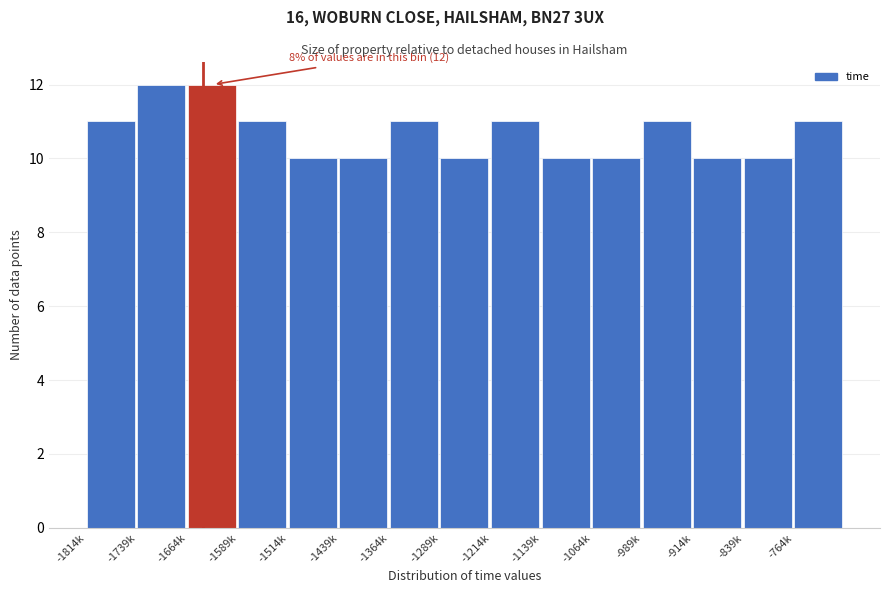

Reading left to right, extract all data points from this chart.

-1814k=11	-1739k=12	-1664k=12	-1589k=11	-1514k=10	-1439k=10	-1364k=11	-1289k=10	-1214k=11	-1139k=10	-1064k=10	-989k=11	-914k=10	-839k=10	-764k=11